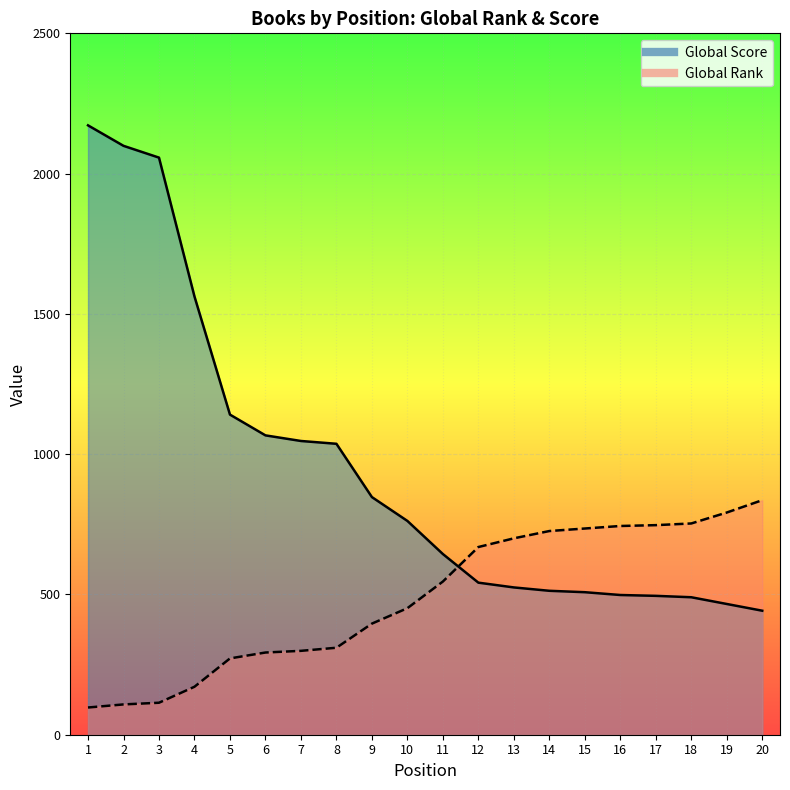

What are all the series names shown in the legend?

Global Rank, Global Score